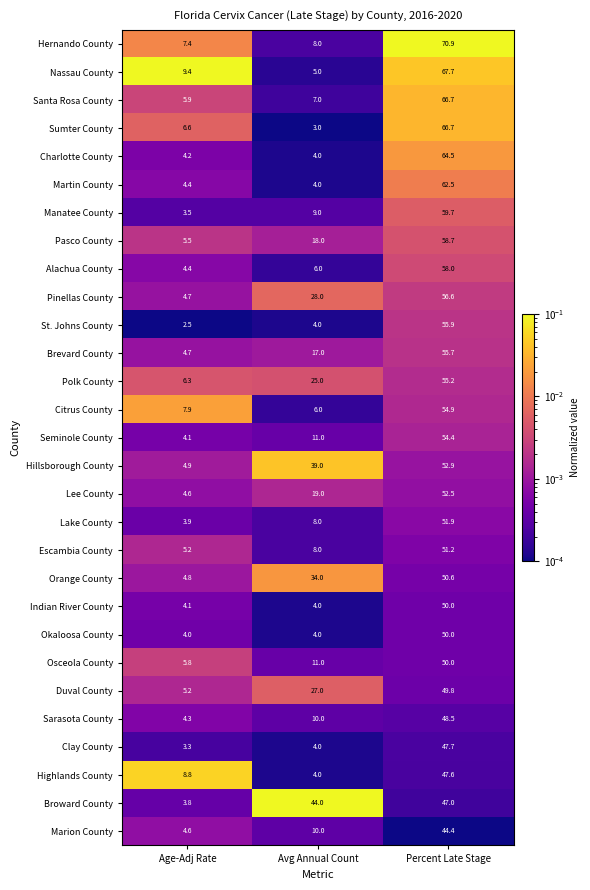

The Nassau County series shows 67.7 at Percent Late Stage. True or false?

True